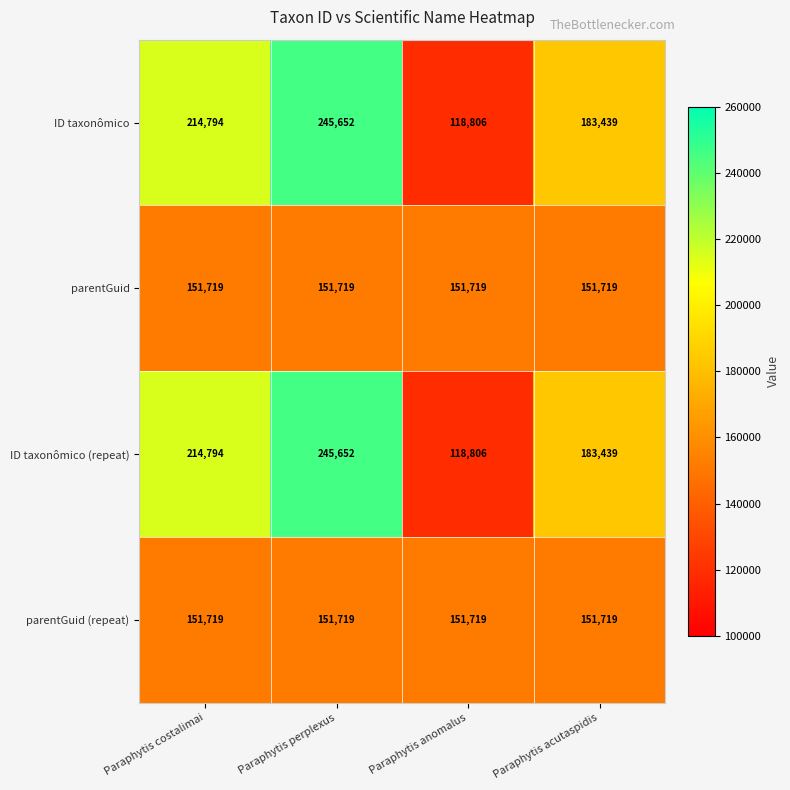

What is the highest value of the parentGuid (repeat) series?

151719